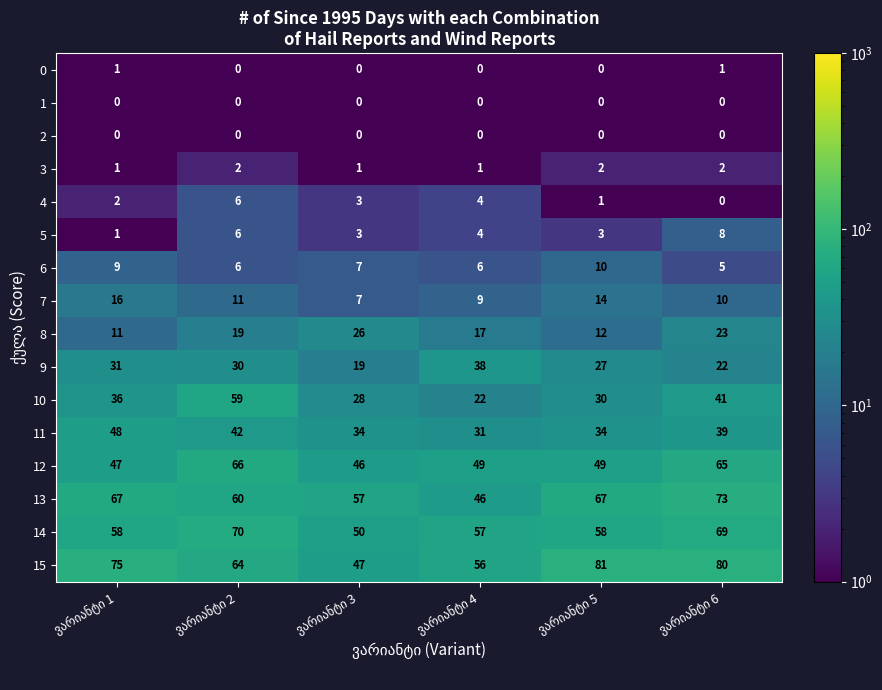

Which series has the largest total across all categories?

15